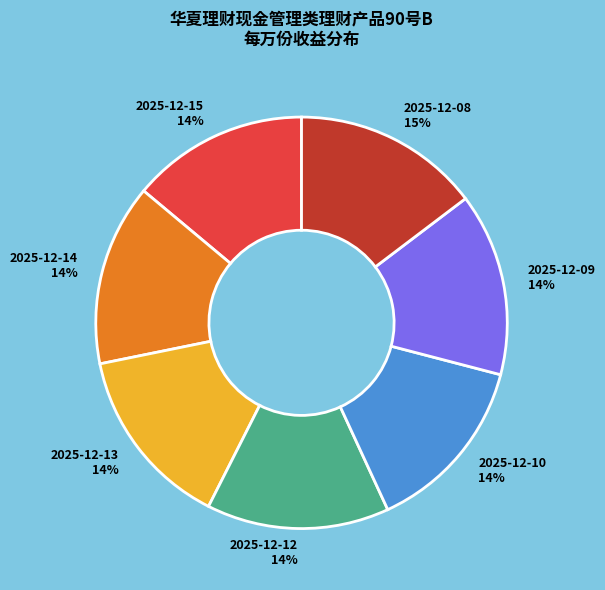

Combined, do 2025-12-15 and 2025-12-09 account for over 50%?

No